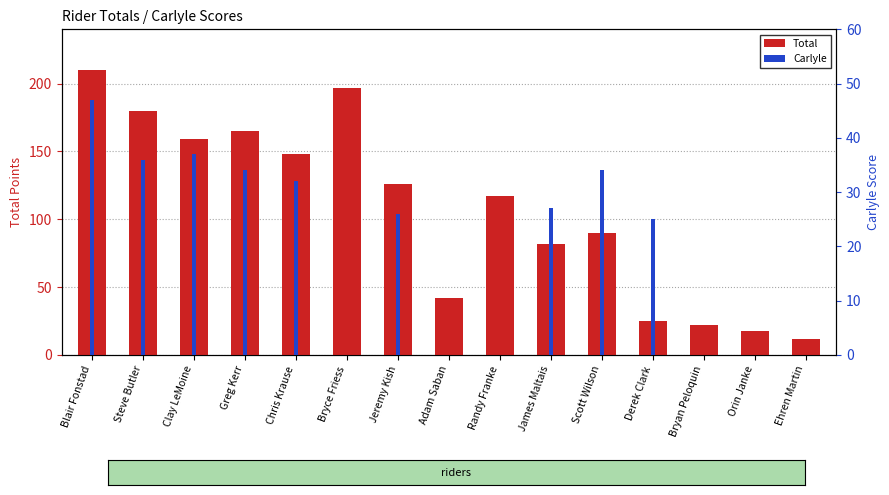

True or false: Carlyle has a value of 0 at Orin Janke.

True